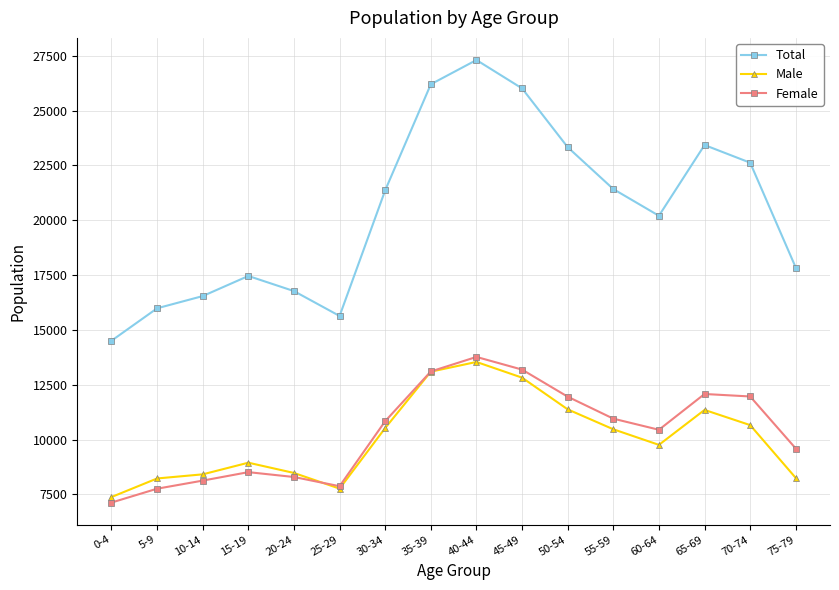

How many interior local valleys does the Male series have?

2